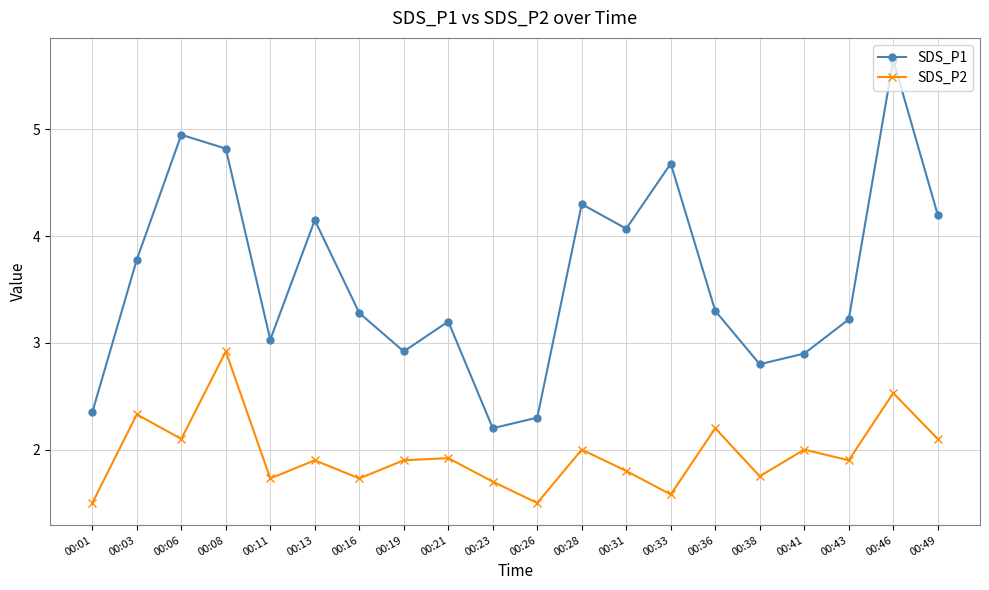

Rank the series by their average value, from highest to lowest.

SDS_P1, SDS_P2